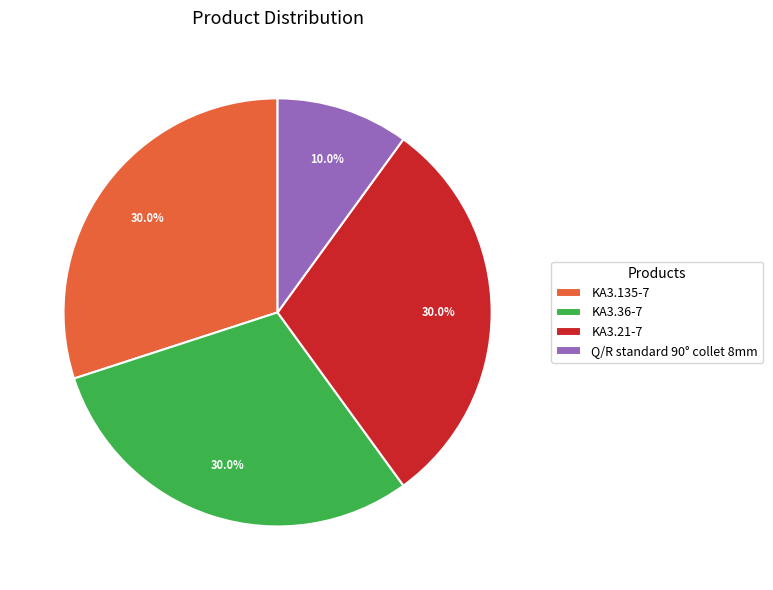

What is the ratio of the value at KA3.36-7 to the value at KA3.135-7?

1.0